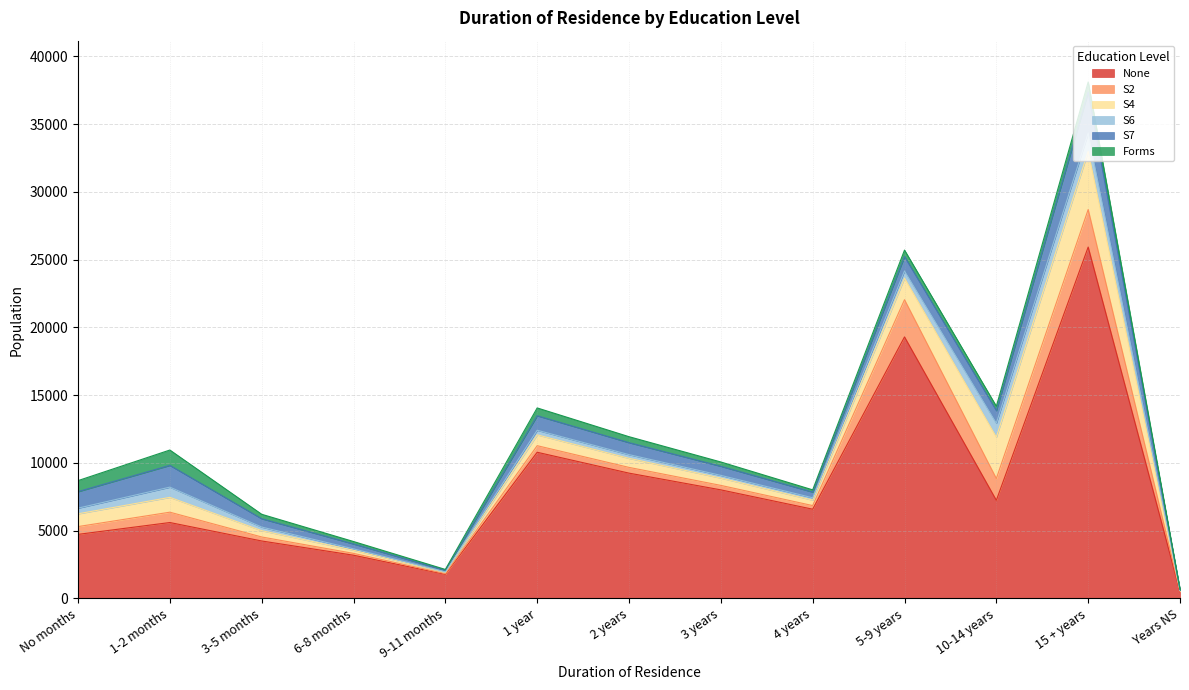

What is the label of the 7th point from the left?

2 years